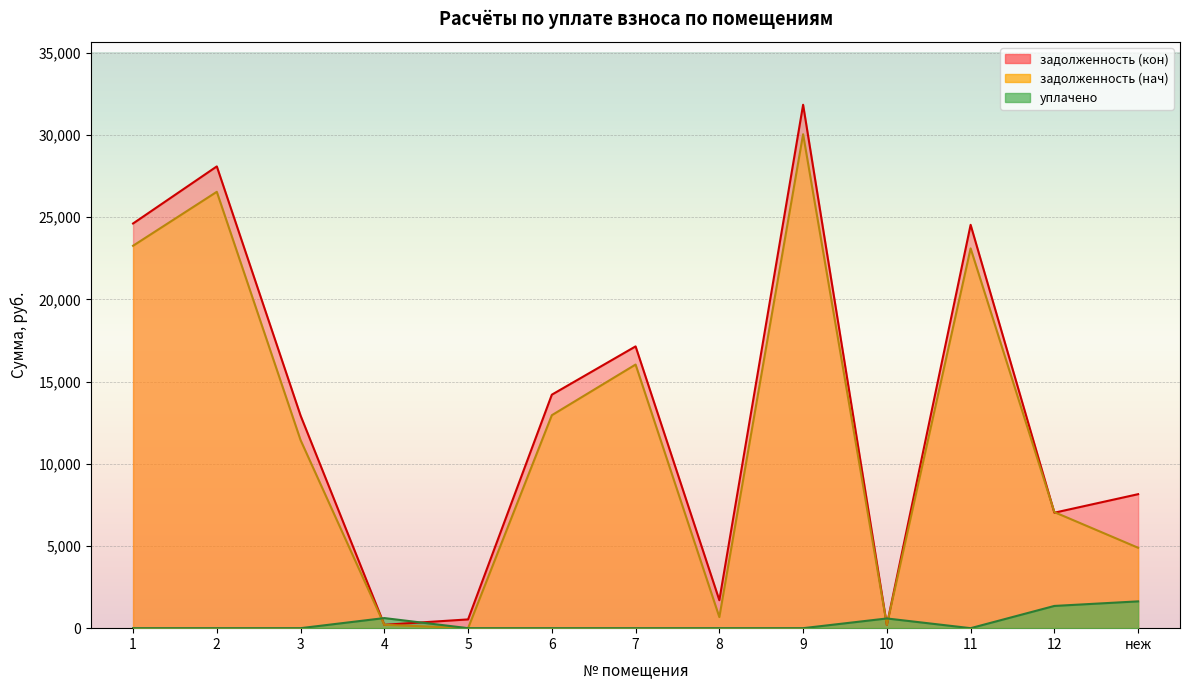

Which label corresponds to the largest value in the chart?

9